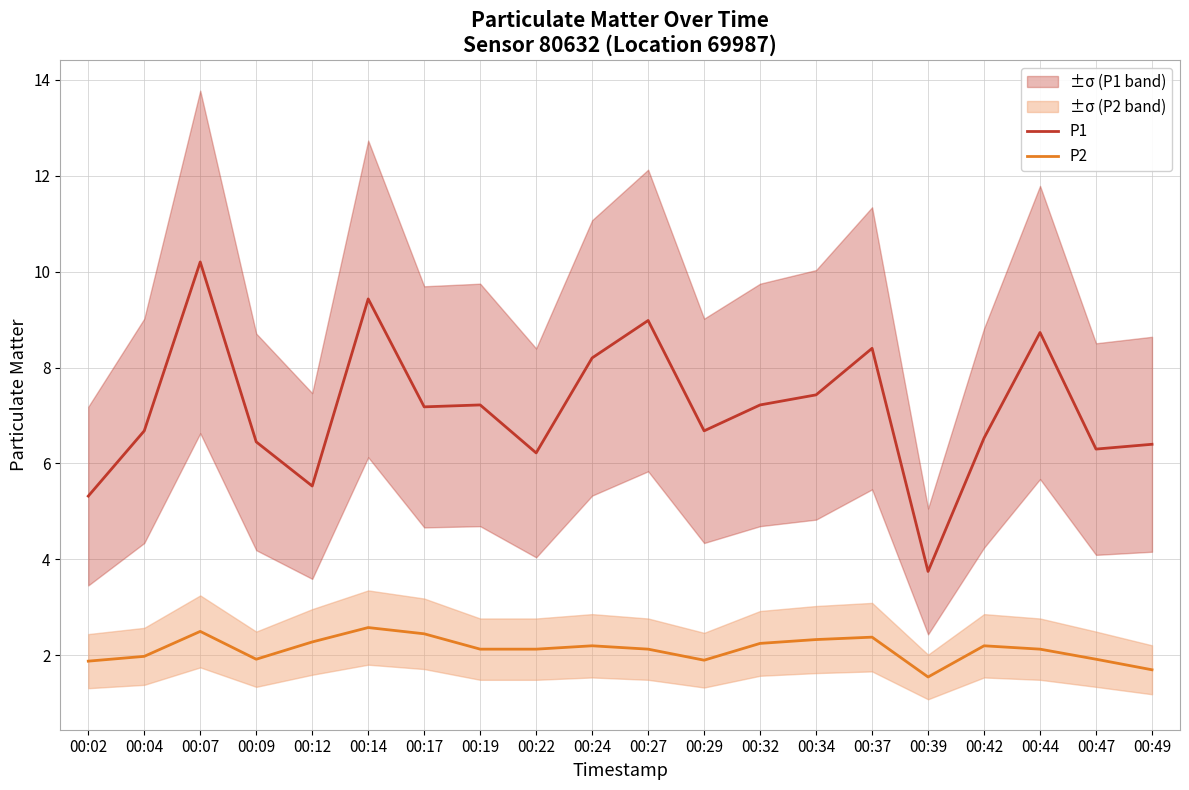

What is the smallest value displayed?

1.6